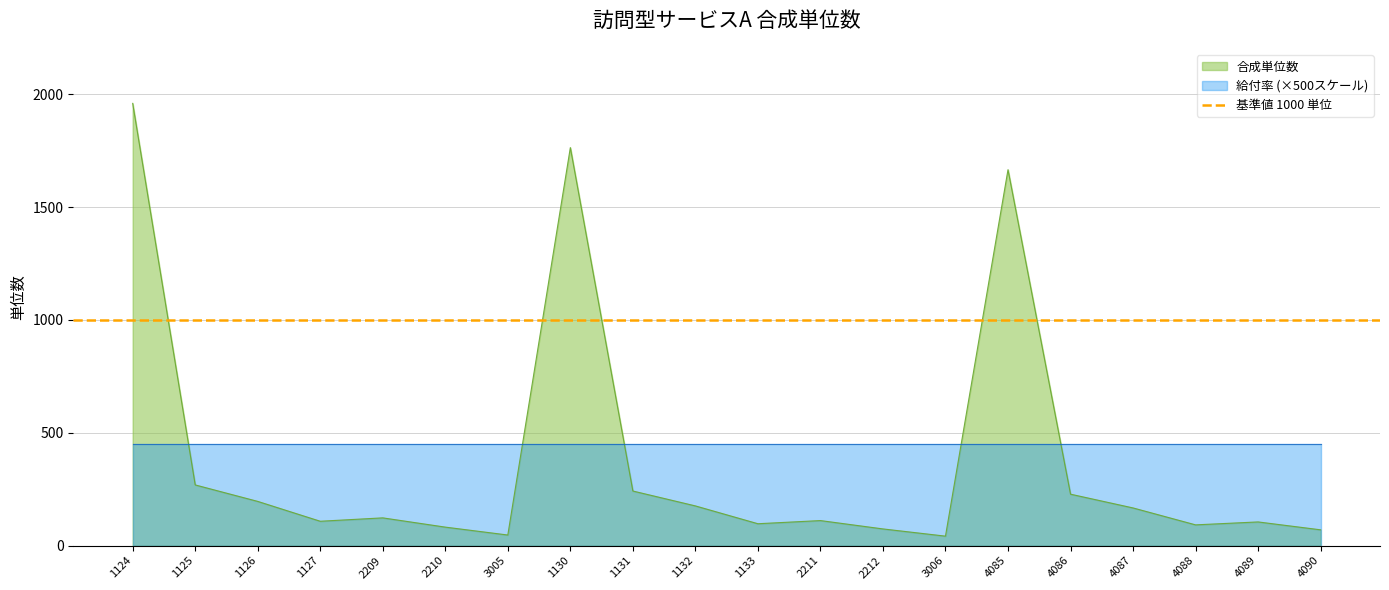

How many categories are shown in the chart?

20